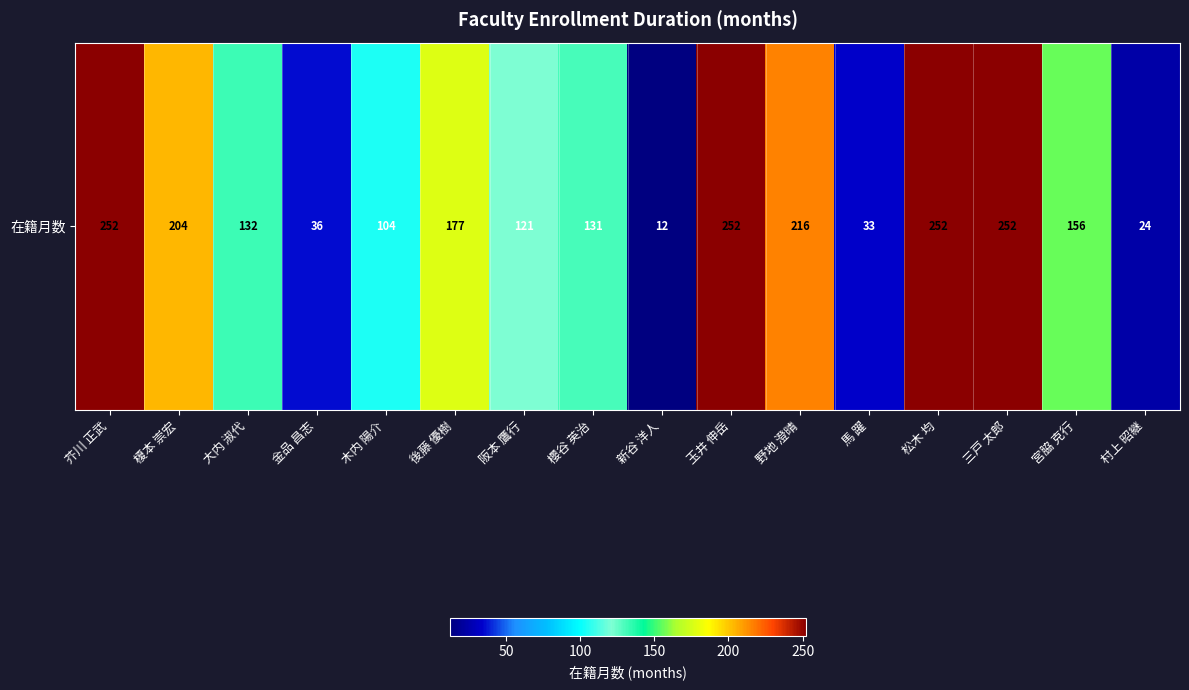

Is it true that the value at 後藤 優樹 is 234?

False